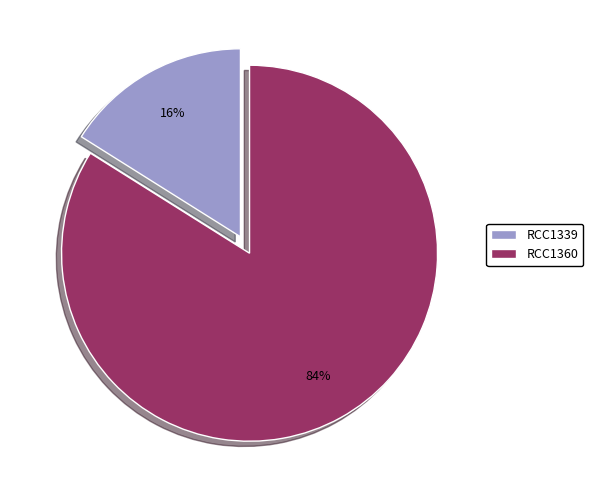

Combined, do RCC1339 and RCC1360 account for over 50%?

Yes